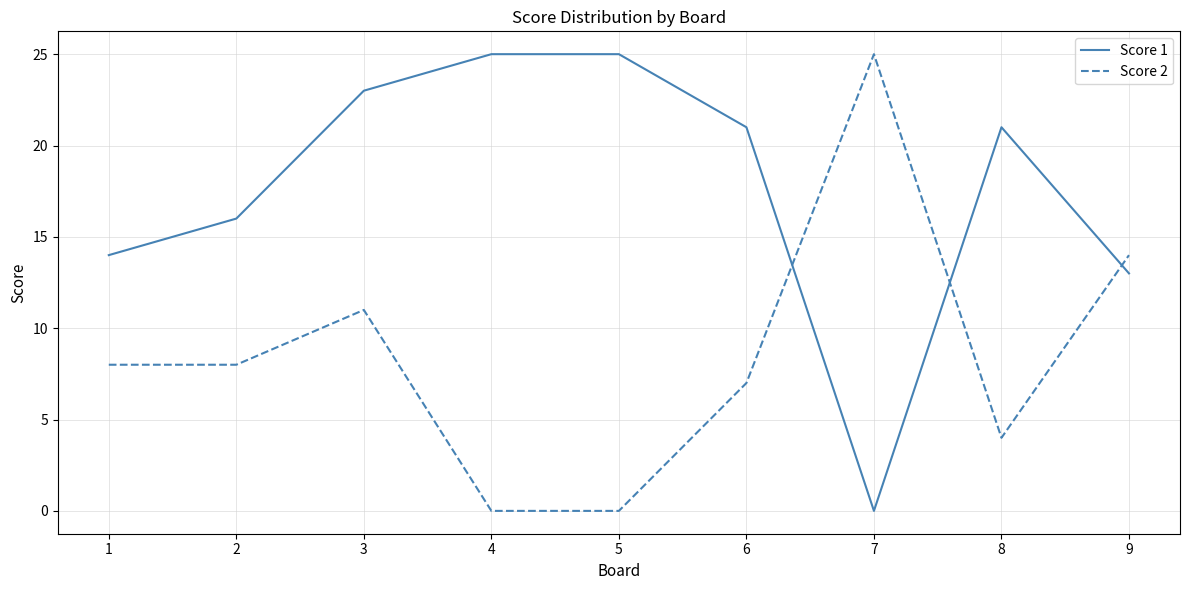

What is the total value across all series at 8?

25